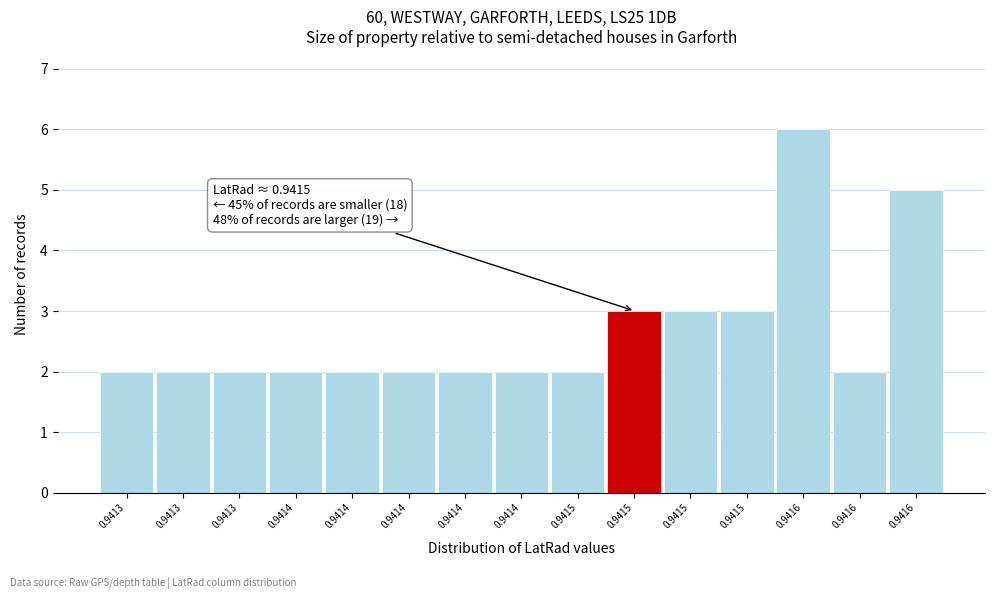

How many bars are there in total?

15